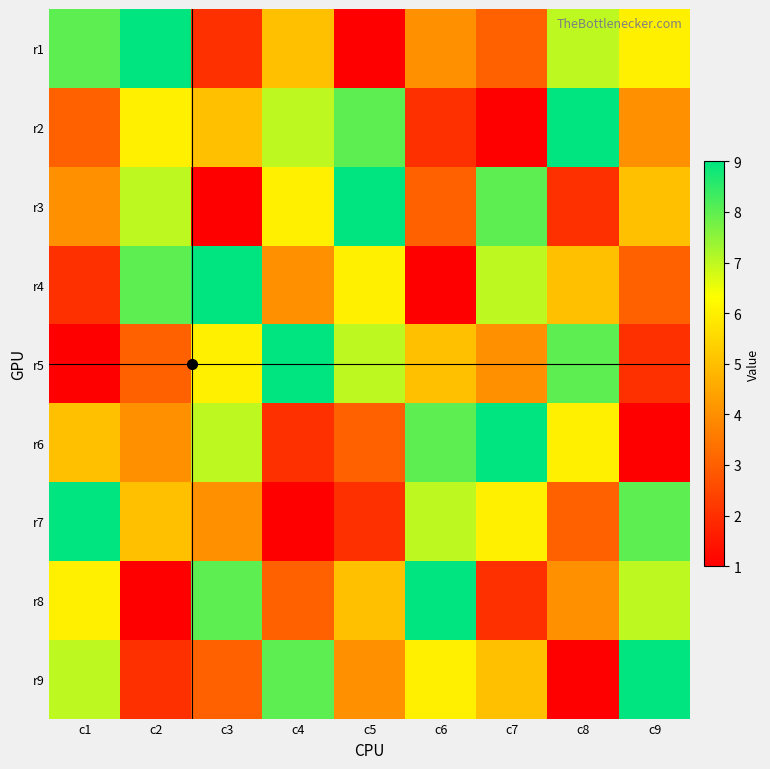

Reading left to right, extract all data points from this chart.

r1: c1=8	c2=9	c3=2	c4=5	c5=1	c6=4	c7=3	c8=7	c9=6
r2: c1=3	c2=6	c3=5	c4=7	c5=8	c6=2	c7=1	c8=9	c9=4
r3: c1=4	c2=7	c3=1	c4=6	c5=9	c6=3	c7=8	c8=2	c9=5
r4: c1=2	c2=8	c3=9	c4=4	c5=6	c6=1	c7=7	c8=5	c9=3
r5: c1=1	c2=3	c3=6	c4=9	c5=7	c6=5	c7=4	c8=8	c9=2
r6: c1=5	c2=4	c3=7	c4=2	c5=3	c6=8	c7=9	c8=6	c9=1
r7: c1=9	c2=5	c3=4	c4=1	c5=2	c6=7	c7=6	c8=3	c9=8
r8: c1=6	c2=1	c3=8	c4=3	c5=5	c6=9	c7=2	c8=4	c9=7
r9: c1=7	c2=2	c3=3	c4=8	c5=4	c6=6	c7=5	c8=1	c9=9